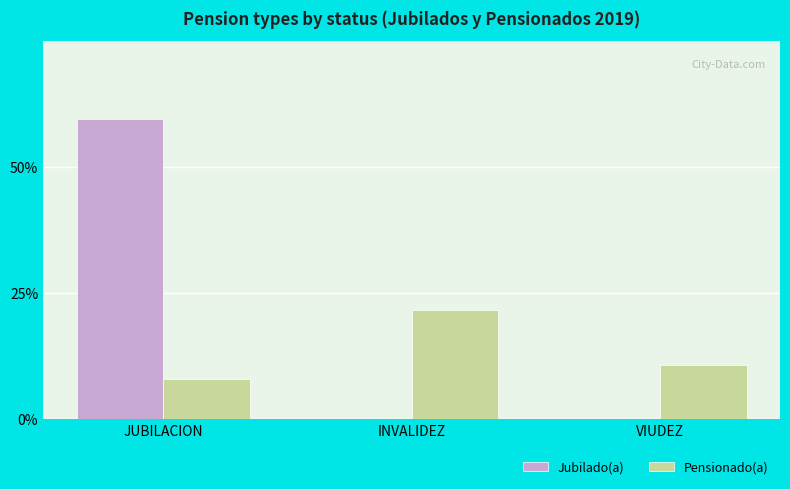

What is the sum of all Pensionado(a) values?

40.5